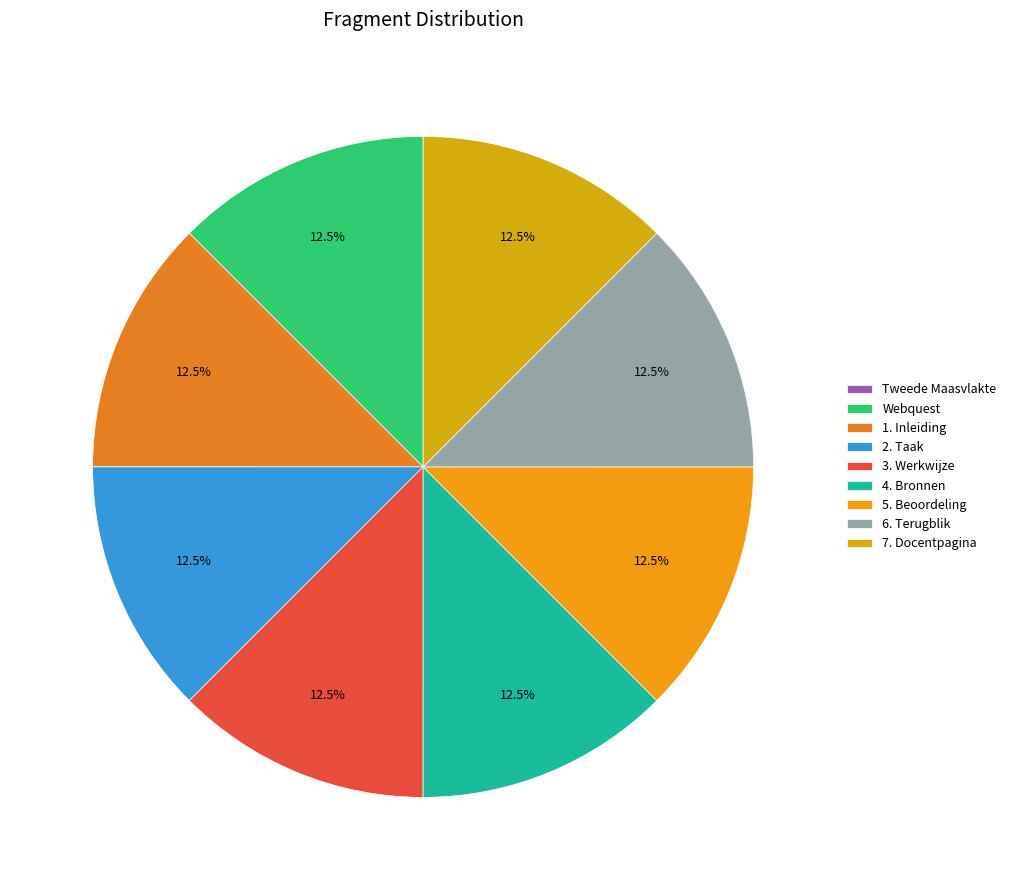

To the nearest percent, what is the combined percentage of Tweede Maasvlakte and 4. Bronnen?

13%